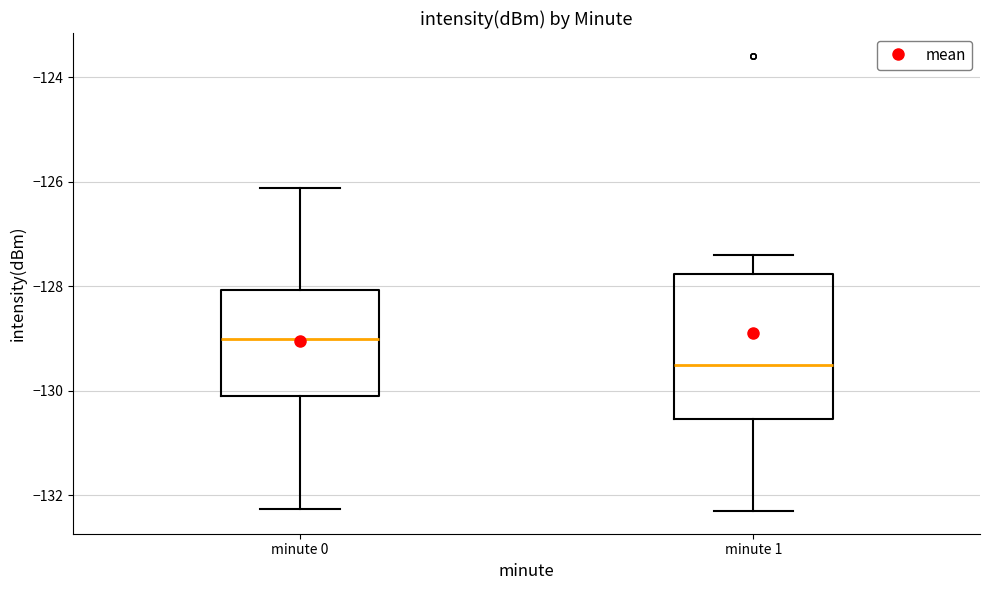

Reading left to right, read every box against the y-axis: the position of its median line, the range the box covers, and the ends of its whiskers. The values are not printed on the chart, so give them approximately, as read against the axis.

minute 0: median -129.0, box -130.2 to -128.0, whiskers -132.2 to -126.2
minute 1: median -129.6, box -130.6 to -127.8, whiskers -132.4 to -127.4